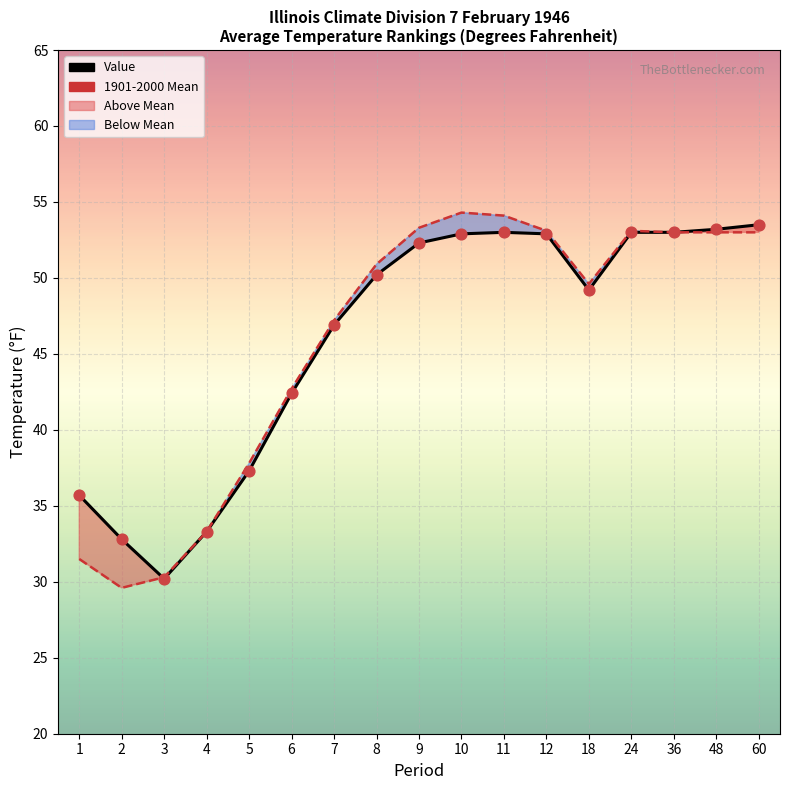

Which series has the largest total across all categories?

Value